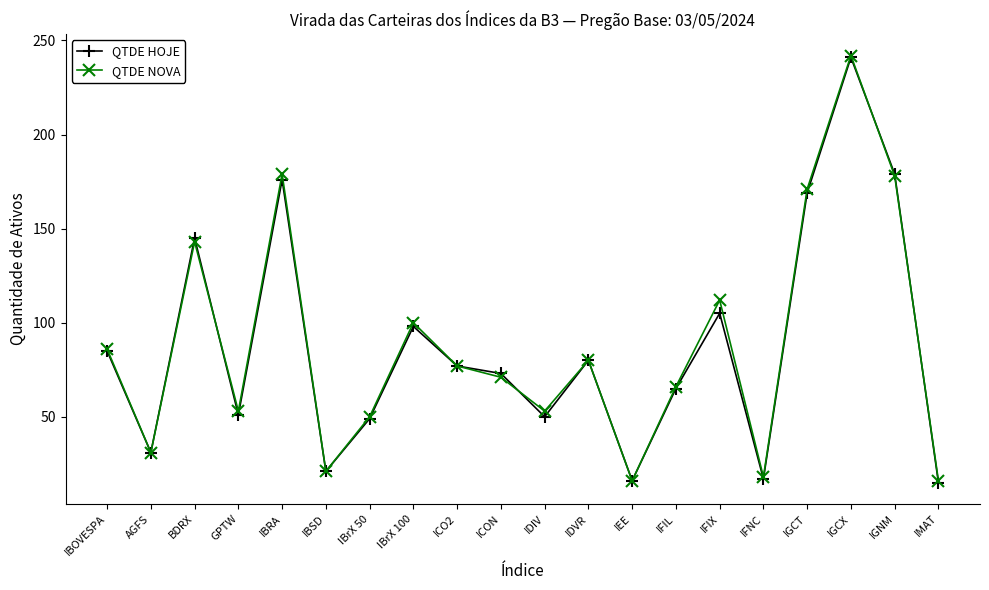

Reading left to right, extract all data points from this chart.

QTDE HOJE: IBOVESPA=85	AGFS=31	BDRX=145	GPTW=51	IBRA=176	IBSD=21	IBrX 50=49	IBrX 100=98	ICO2=77	ICON=73	IDIV=50	IDVR=80	IEE=16	IFIL=65	IFIX=105	IFNC=17	IGCT=169	IGCX=241	IGNM=179	IMAT=15
QTDE NOVA: IBOVESPA=86	AGFS=31	BDRX=143	GPTW=53	IBRA=179	IBSD=21	IBrX 50=50	IBrX 100=100	ICO2=77	ICON=71	IDIV=53	IDVR=80	IEE=16	IFIL=66	IFIX=112	IFNC=18	IGCT=171	IGCX=242	IGNM=178	IMAT=16